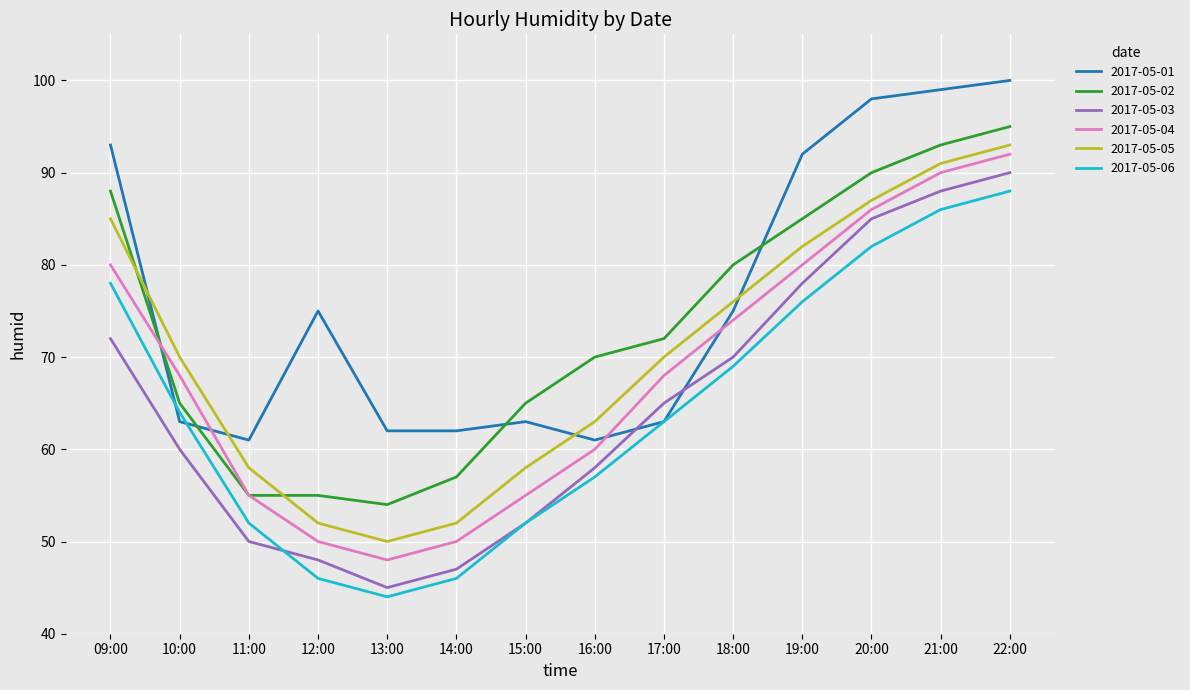

Which series has the largest total across all categories?

2017-05-01